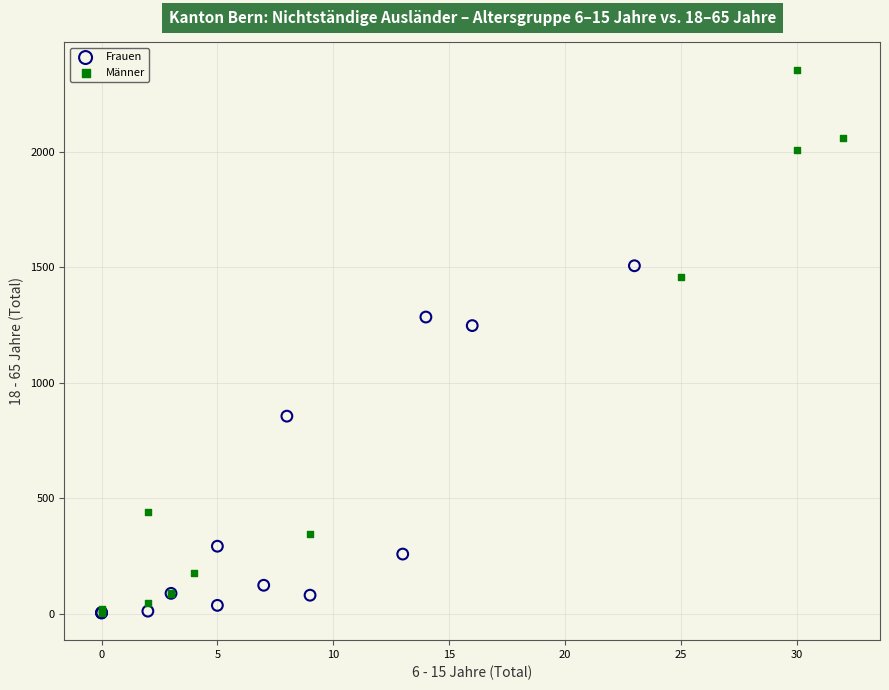

Which series has the largest Y range (max minus min)?

Männer